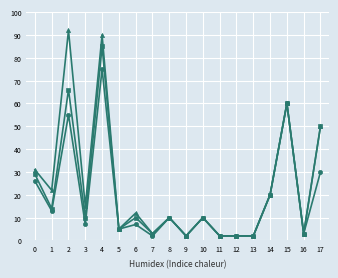

At which category is the sum across all series the highest?

4